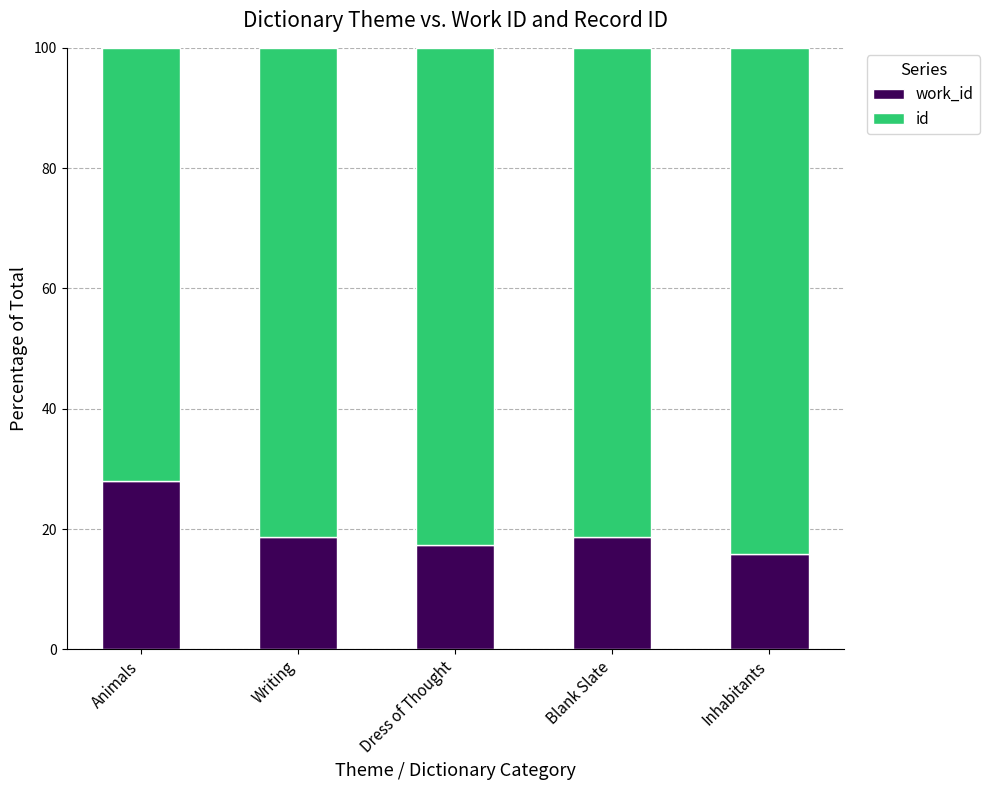

What is the total value across all series at Dress of Thought?

100.0